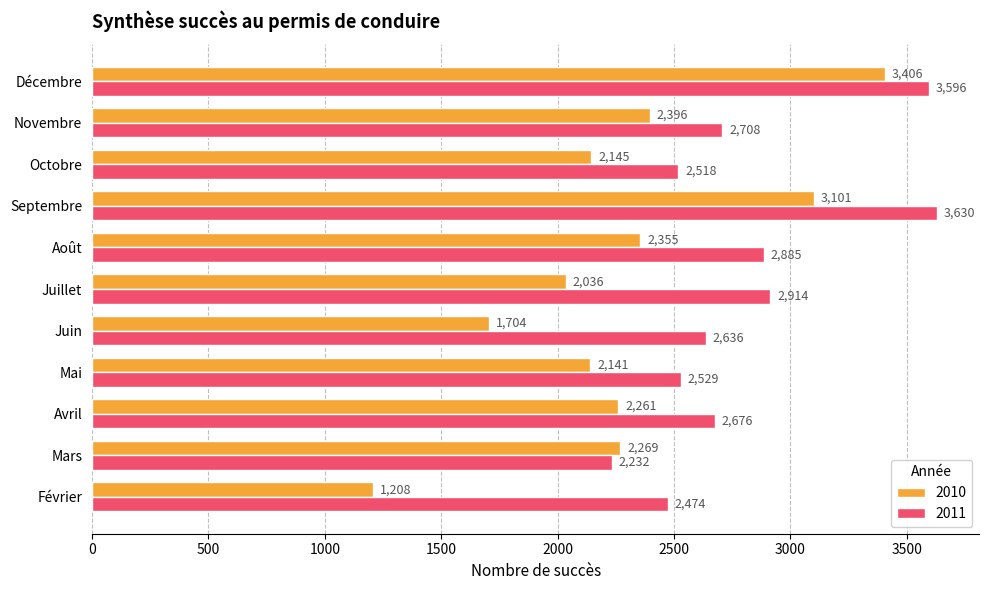

What are all the series names shown in the legend?

2010, 2011